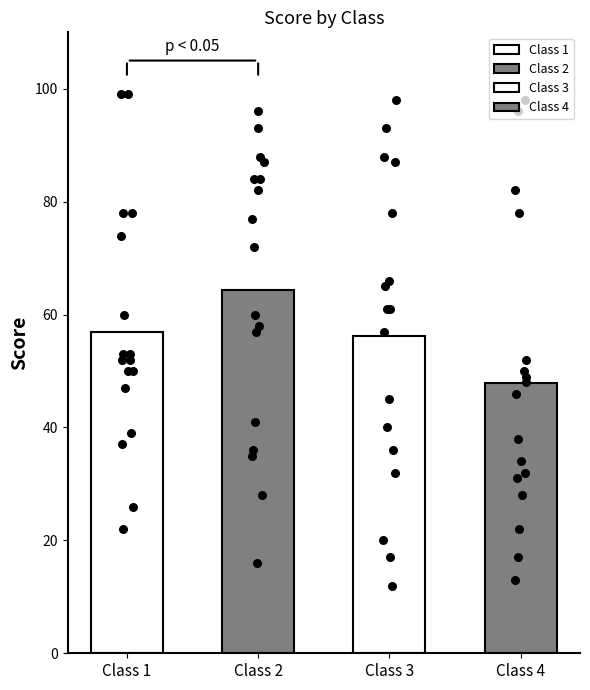

Is the value of Class 4 points at 7 greater than the value of Class 1 points at Class 1?

Yes